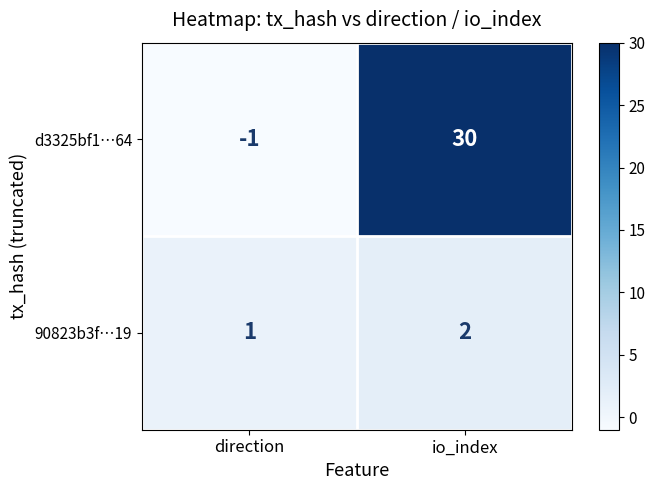

Which series changed the most between direction and io_index?

d3325bf1…64